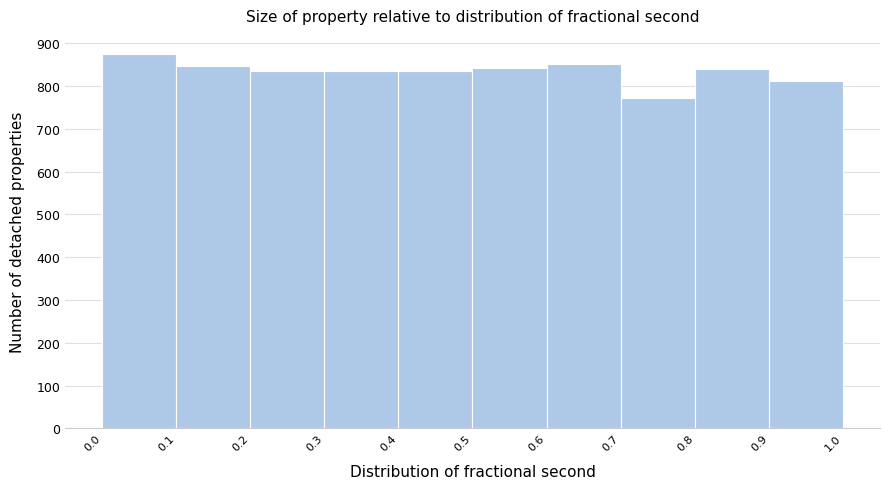

Over which range of the x-axis is the bar tallest?

0.0 to 0.1